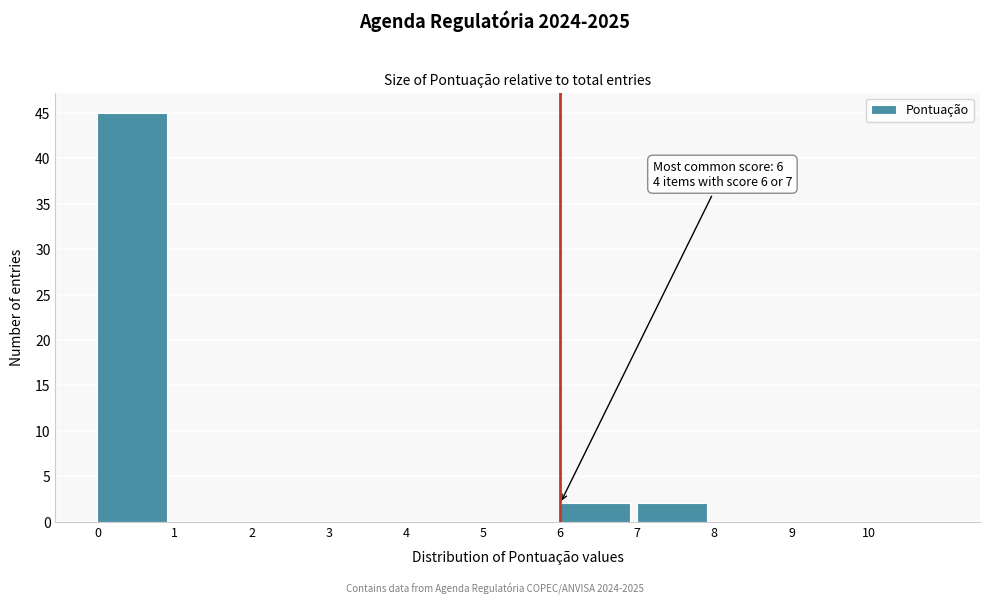

Over which range of the x-axis is the bar tallest?

0 to 1